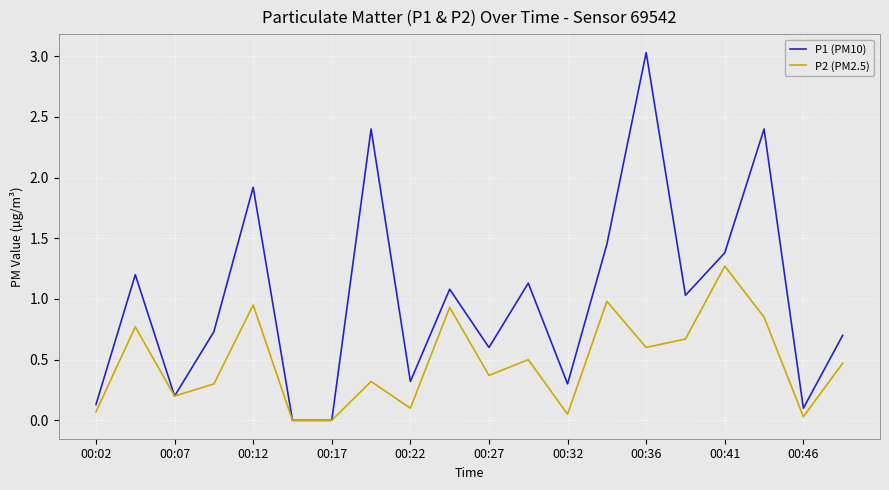

Which series has the largest range (max minus min)?

P1 (PM10)